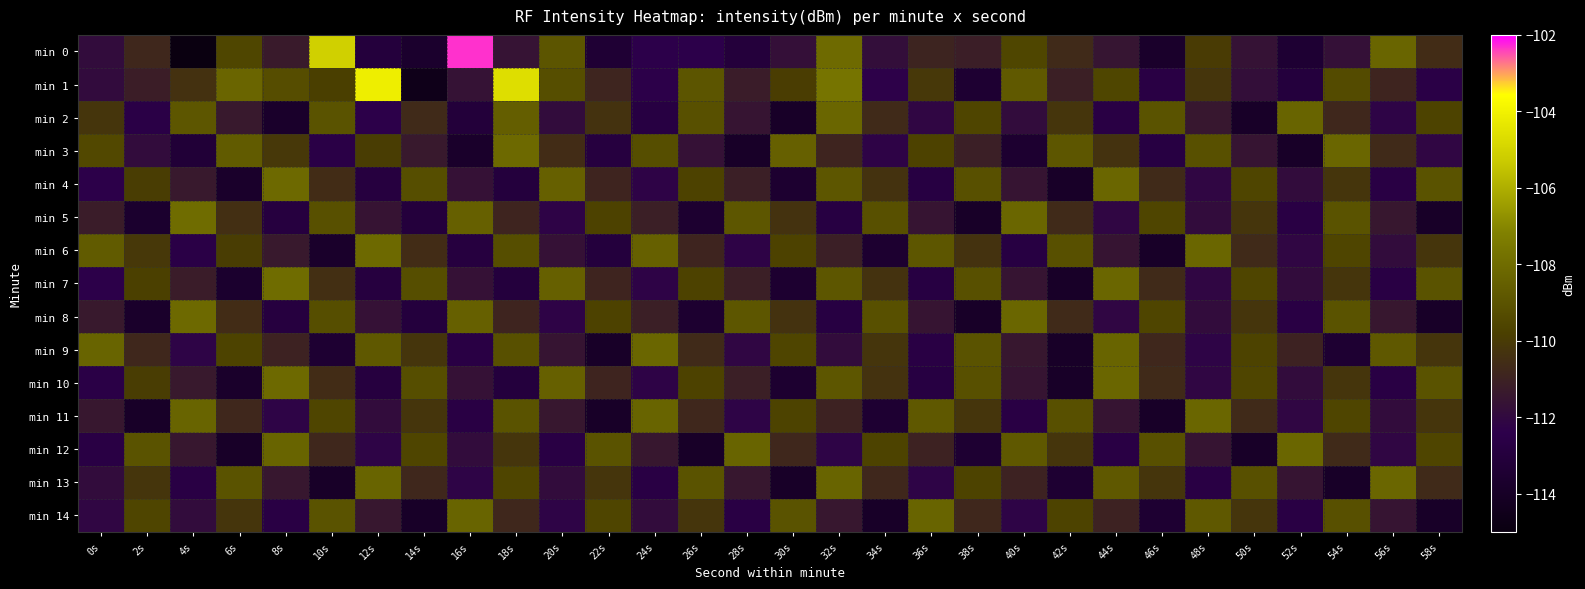

What is the difference between the highest and lowest values at 22s?

4.9